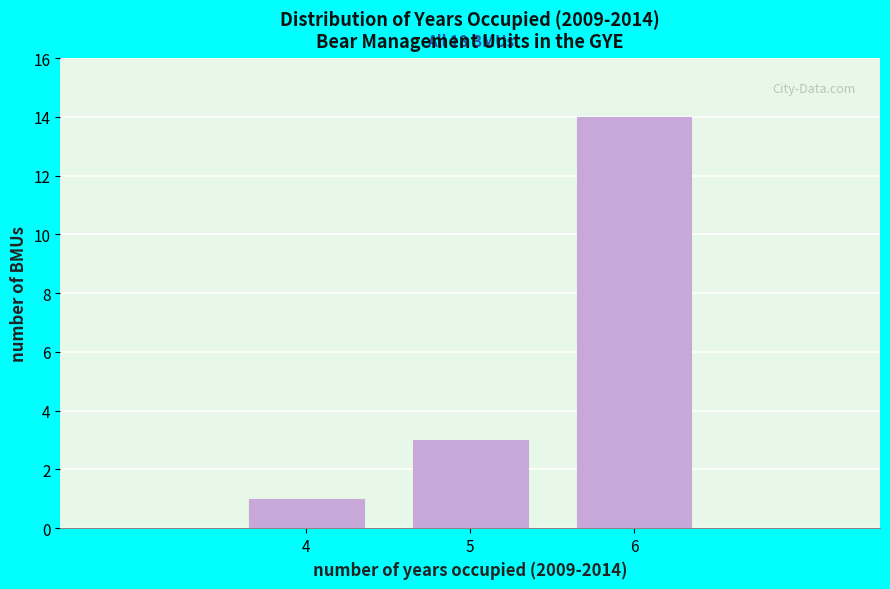

Reading left to right, extract all data points from this chart.

1	3	14